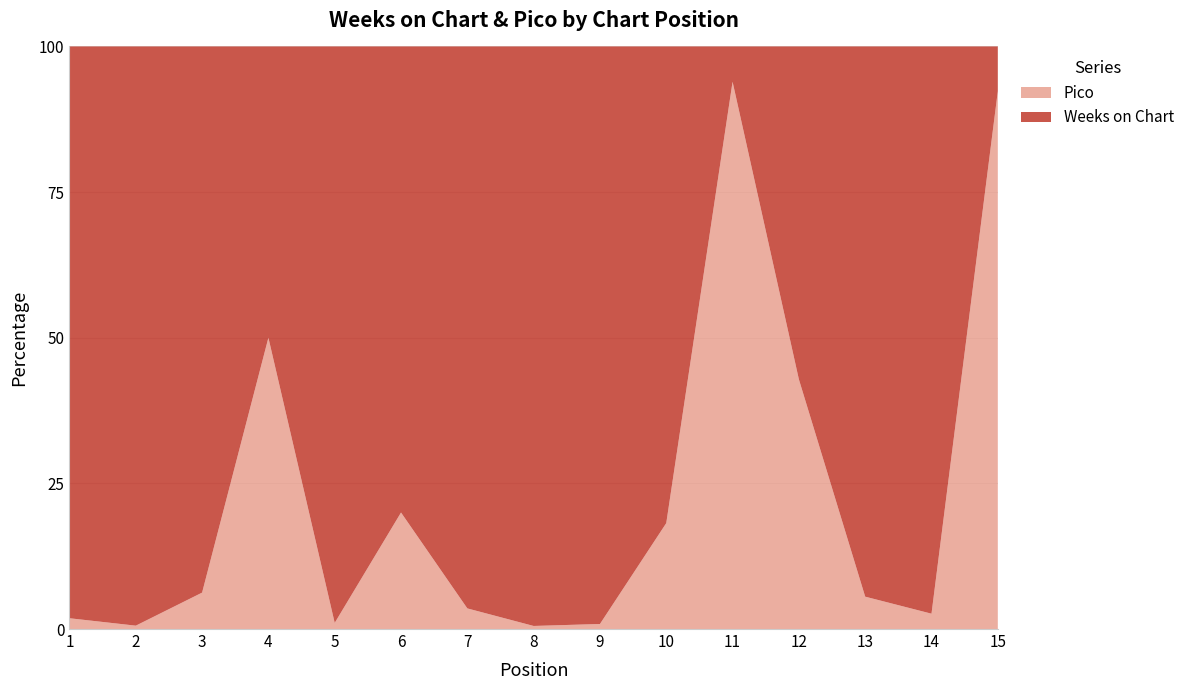

Reading right to left, what are all the values shown in this chart?

Weeks on Chart: 15=2	14=74	13=17	12=4	11=2	10=9	9=229	8=189	7=109	6=12	5=188	4=5	3=15	2=172	1=53
Pico: 15=24	14=2	13=1	12=3	11=31	10=2	9=2	8=1	7=4	6=3	5=2	4=5	3=1	2=1	1=1